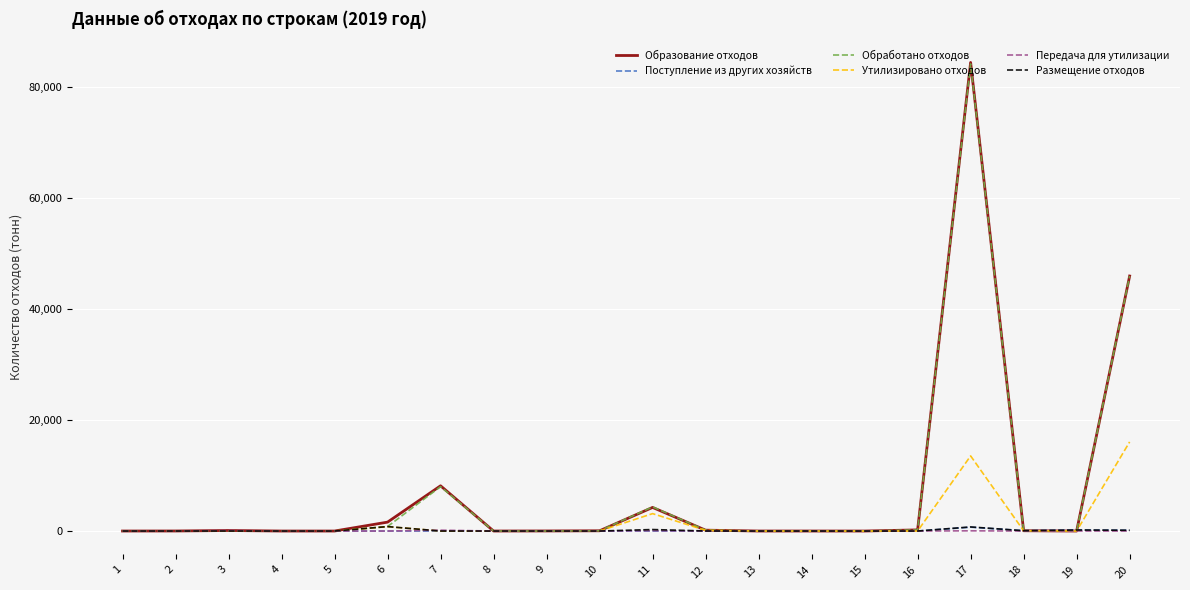

What is the greatest value displayed?

84463.4